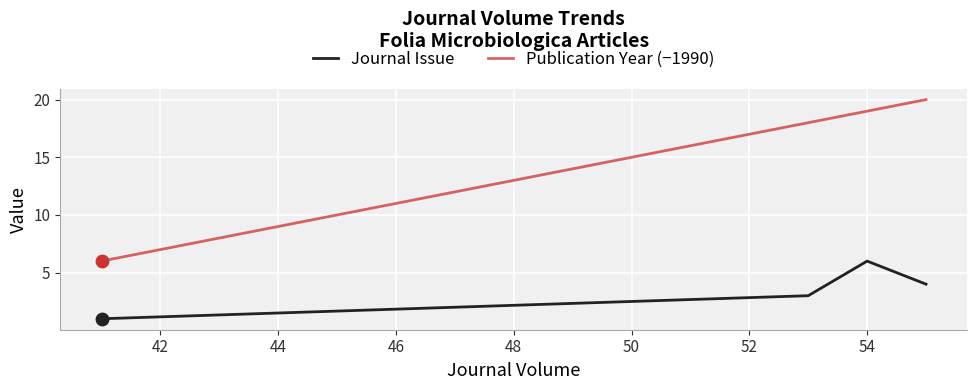

Is the value of Publication Year (−1990) at 44 greater than the value of Journal Issue at 44?

Yes